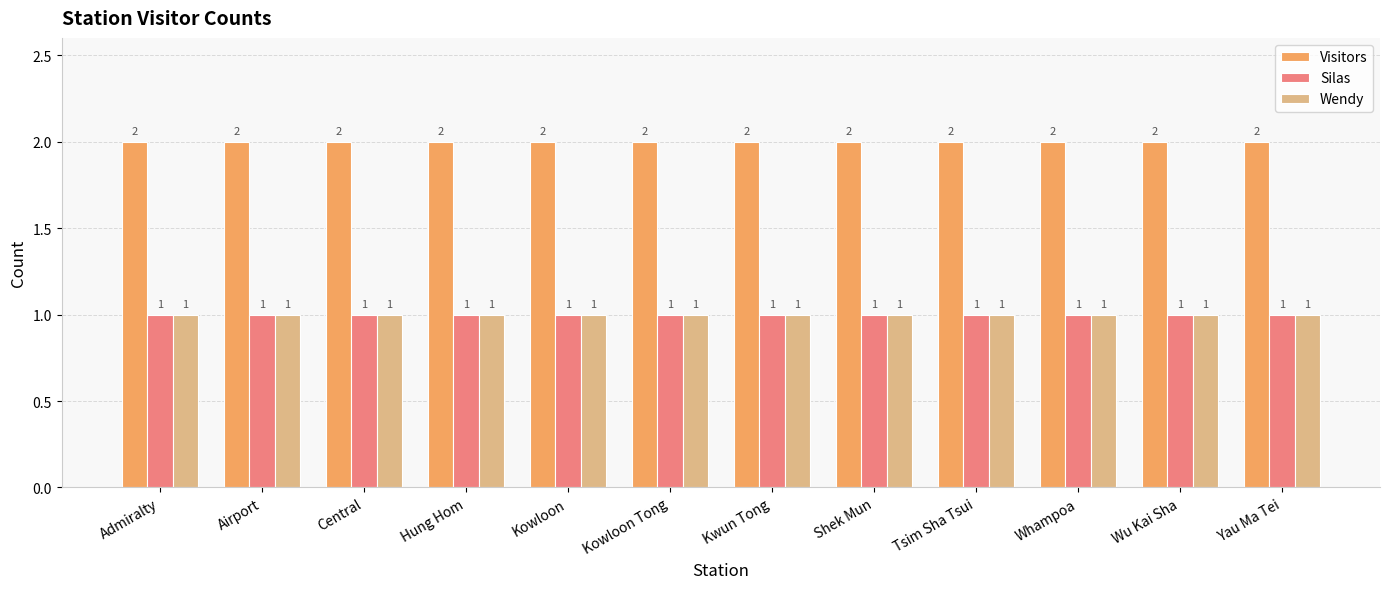

Reading left to right, extract all data points from this chart.

Visitors: Admiralty=2	Airport=2	Central=2	Hung Hom=2	Kowloon=2	Kowloon Tong=2	Kwun Tong=2	Shek Mun=2	Tsim Sha Tsui=2	Whampoa=2	Wu Kai Sha=2	Yau Ma Tei=2
Silas: Admiralty=1	Airport=1	Central=1	Hung Hom=1	Kowloon=1	Kowloon Tong=1	Kwun Tong=1	Shek Mun=1	Tsim Sha Tsui=1	Whampoa=1	Wu Kai Sha=1	Yau Ma Tei=1
Wendy: Admiralty=1	Airport=1	Central=1	Hung Hom=1	Kowloon=1	Kowloon Tong=1	Kwun Tong=1	Shek Mun=1	Tsim Sha Tsui=1	Whampoa=1	Wu Kai Sha=1	Yau Ma Tei=1